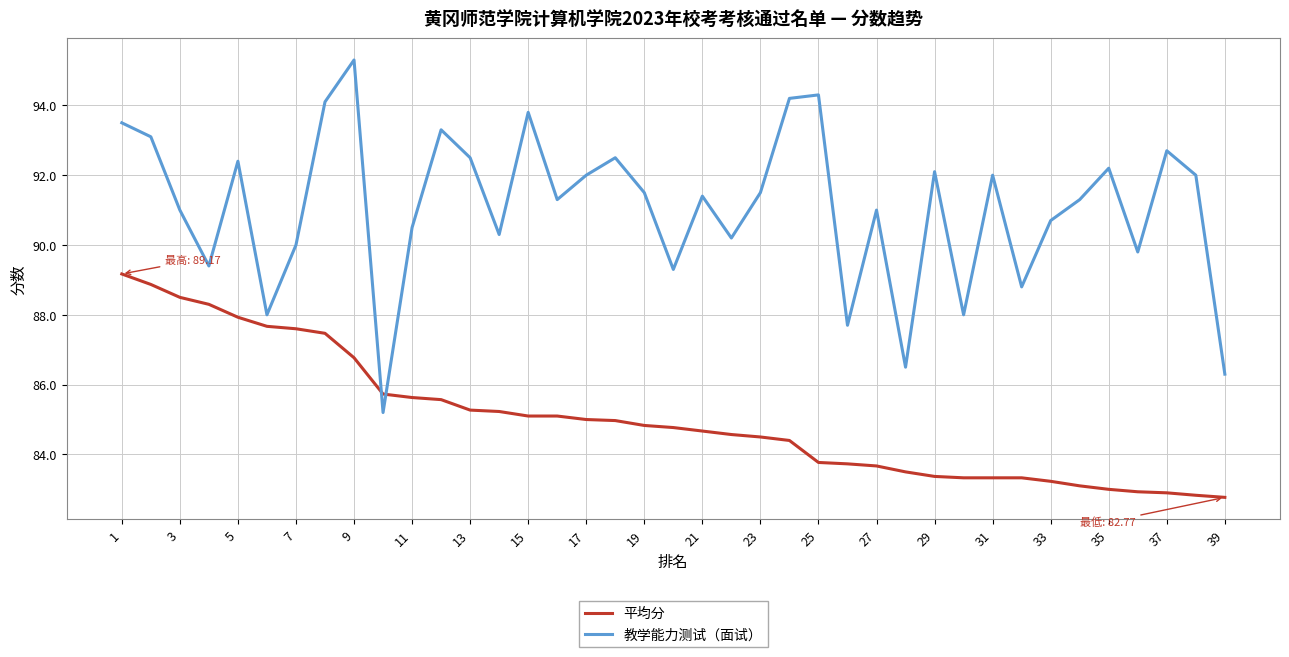

How many lines are shown in the chart?

2